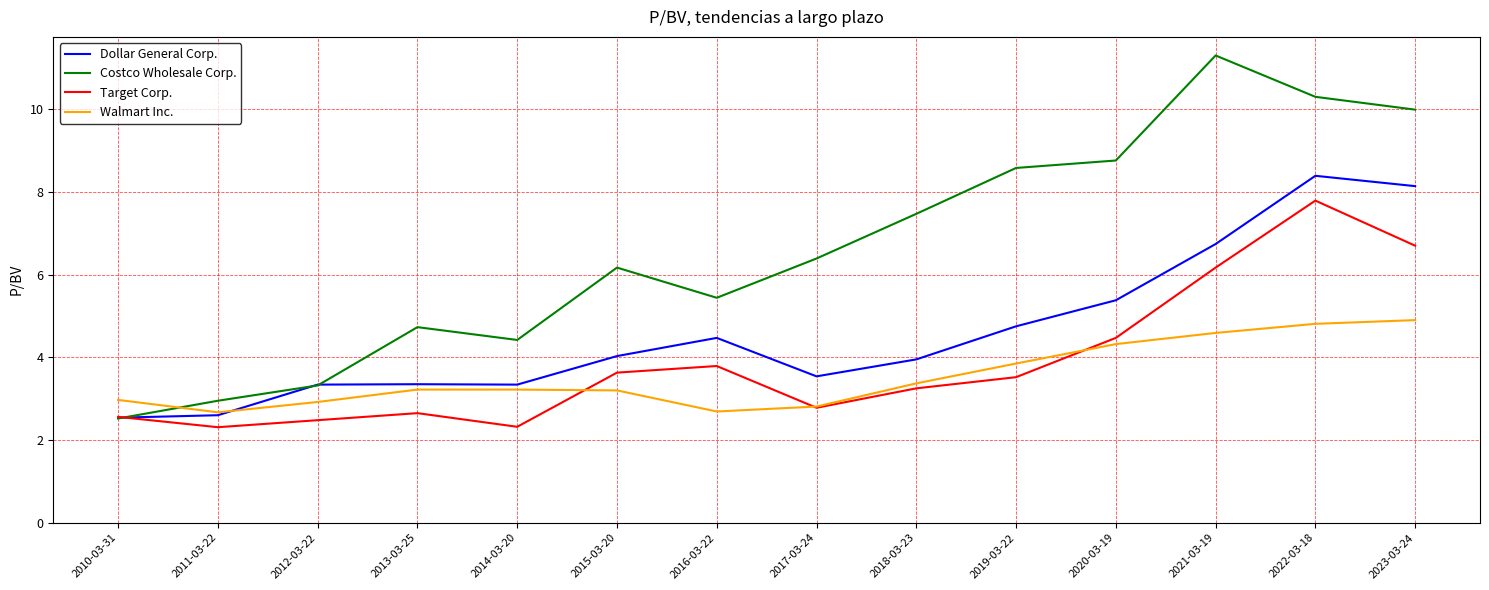

Is it true that Target Corp. equals 2.3 at 2014-03-20?

True